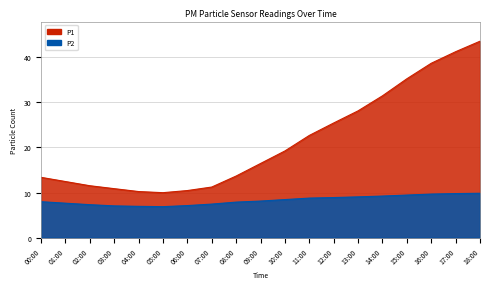

What position from the left is 15:00?

16